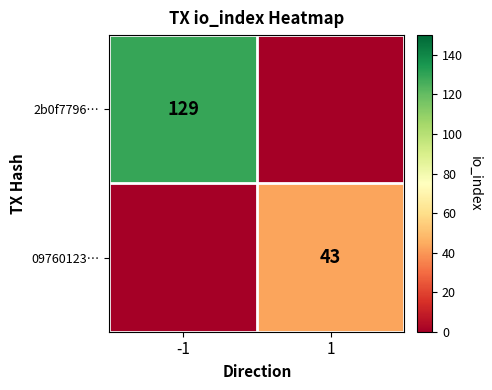

The 09760123… series shows 43 at 1. True or false?

True